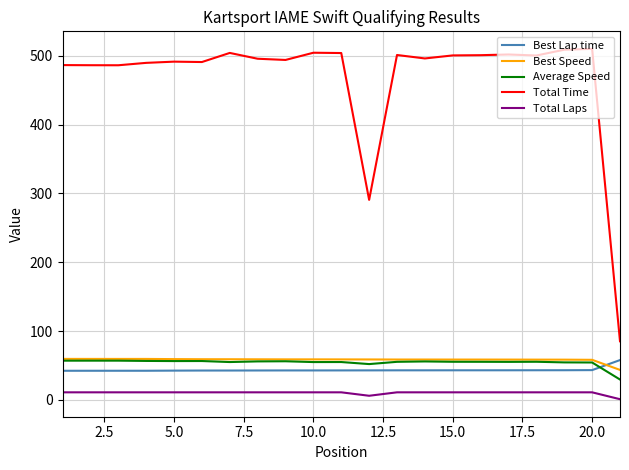

What is the greatest value displayed?

510.1